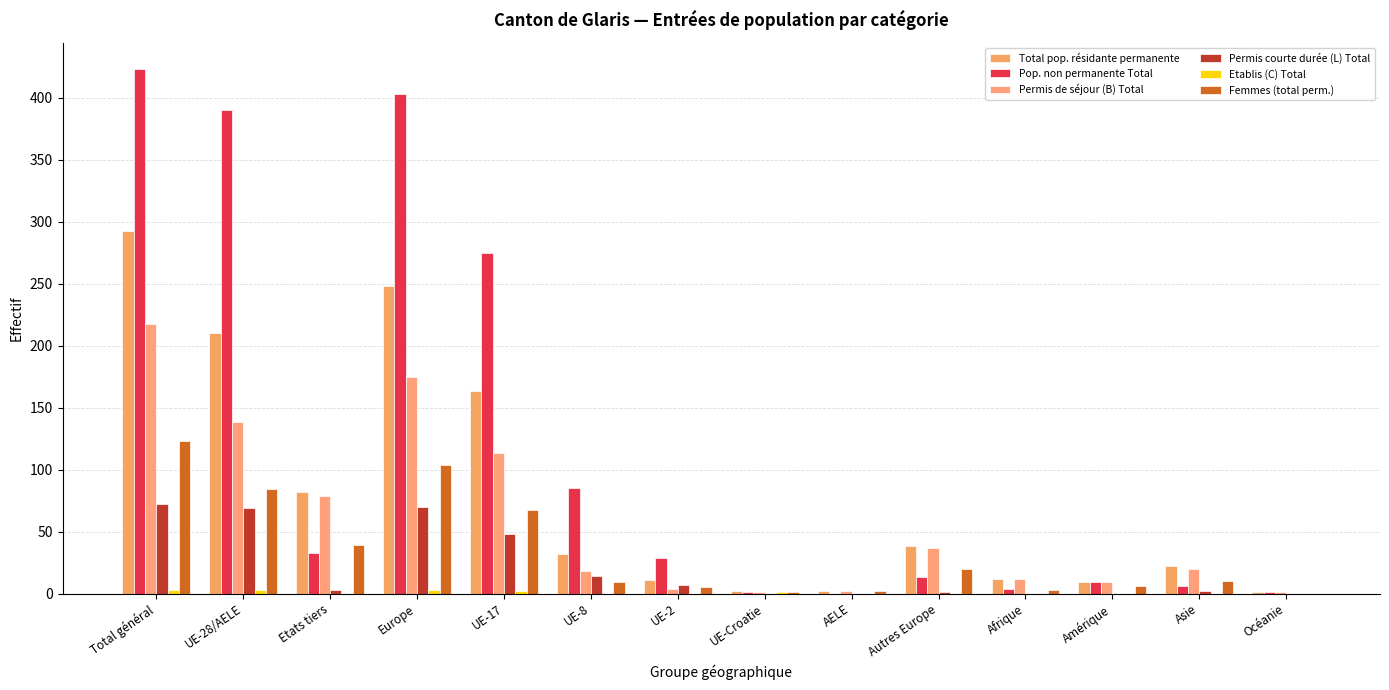

Does the chart contain stacked bars?

No